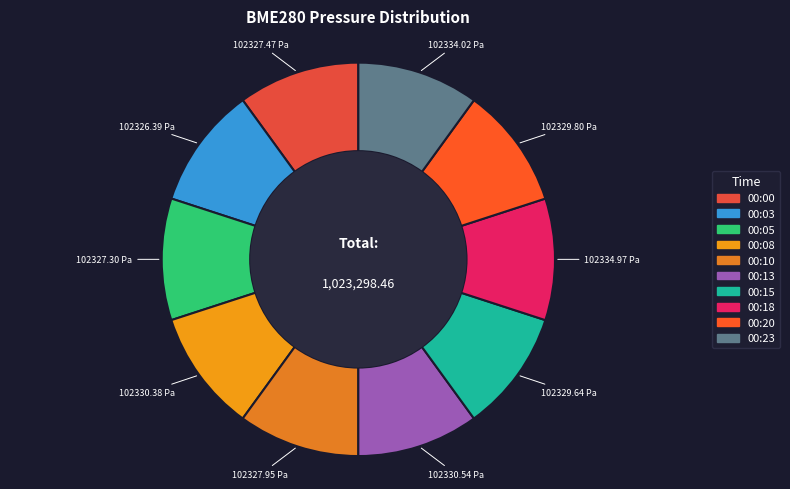

Is 00:18 the majority of the pie?

No